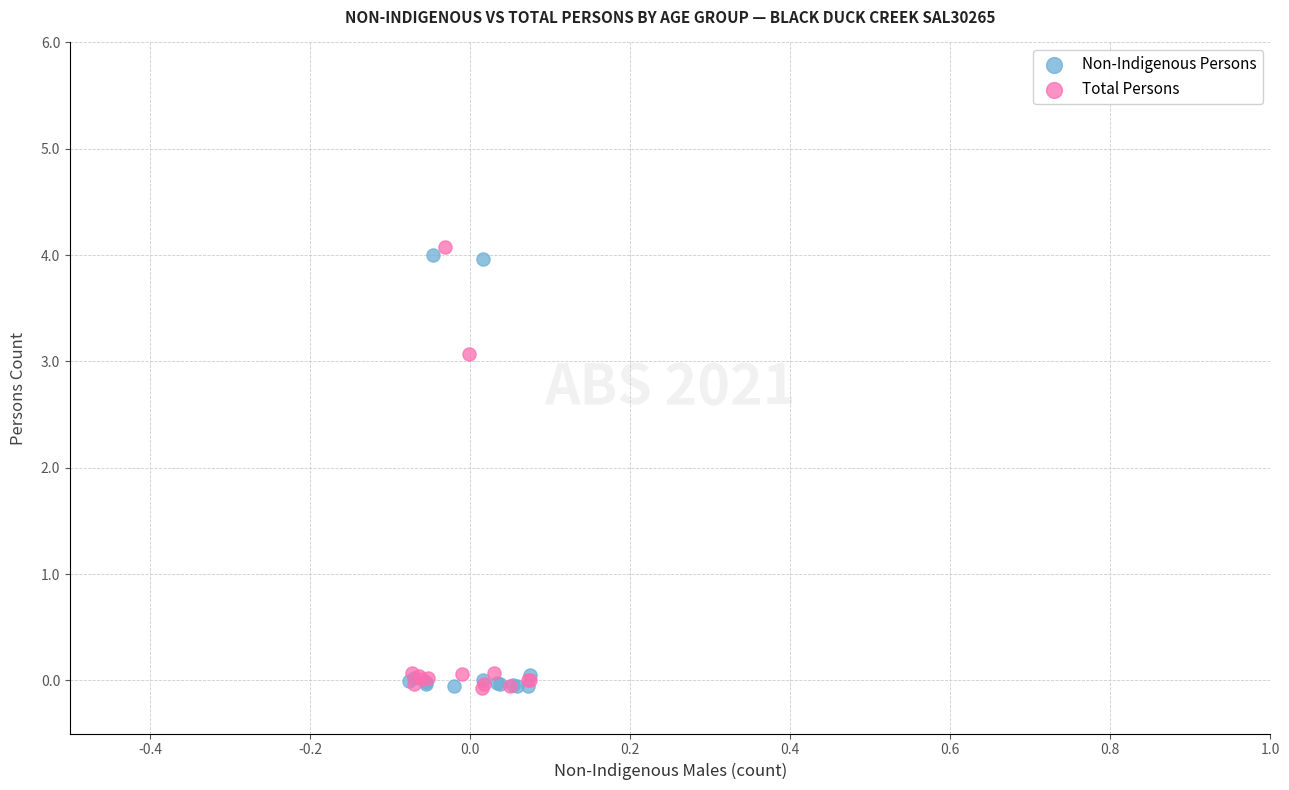

What are all the series names shown in the legend?

Non-Indigenous Persons, Total Persons